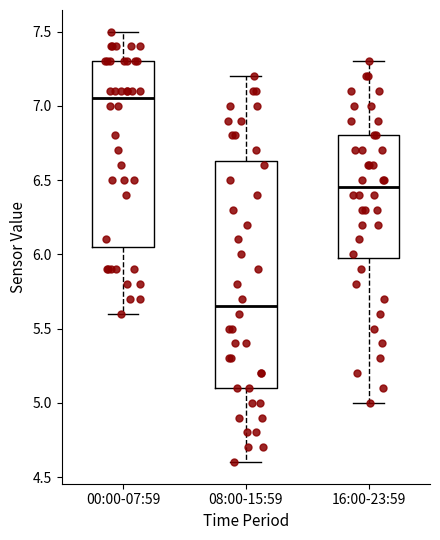

Comparing the boxes themselves (not the whiskers), which one is the tallest?

08:00-15:59